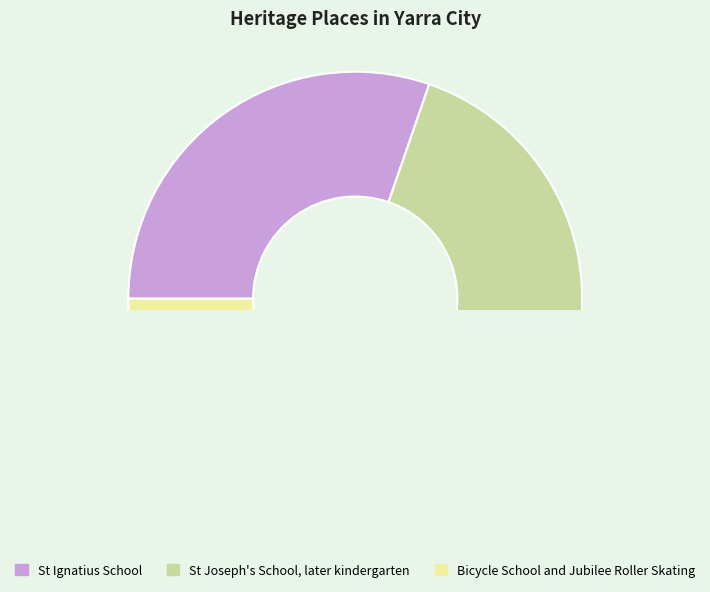

Is it true that Bicycle School and Jubilee Roller Skating is 22% of the pie?

False